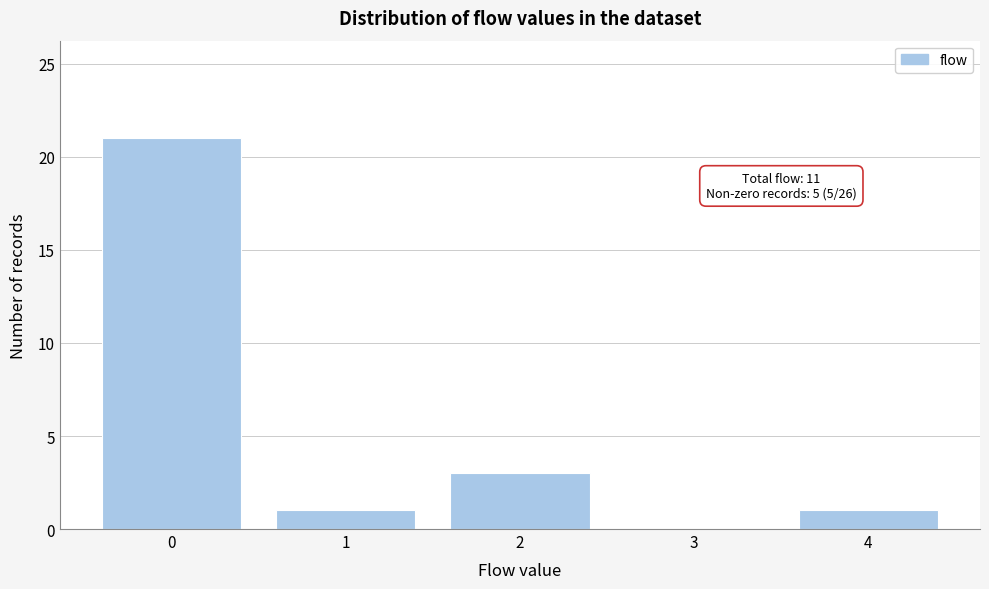

Which range on the x-axis has the tallest bar?

-0.5 to 0.5